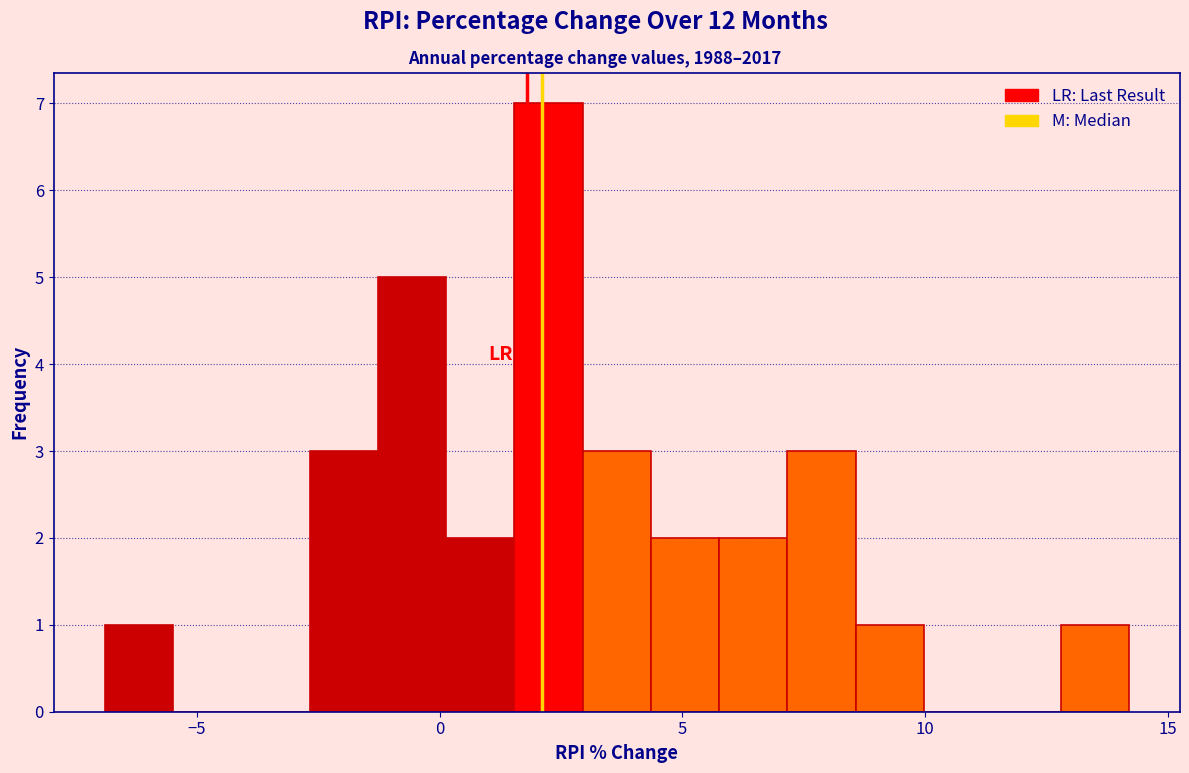

Read against the x-axis, roughly where is the centre of the tallest bar?

2.0